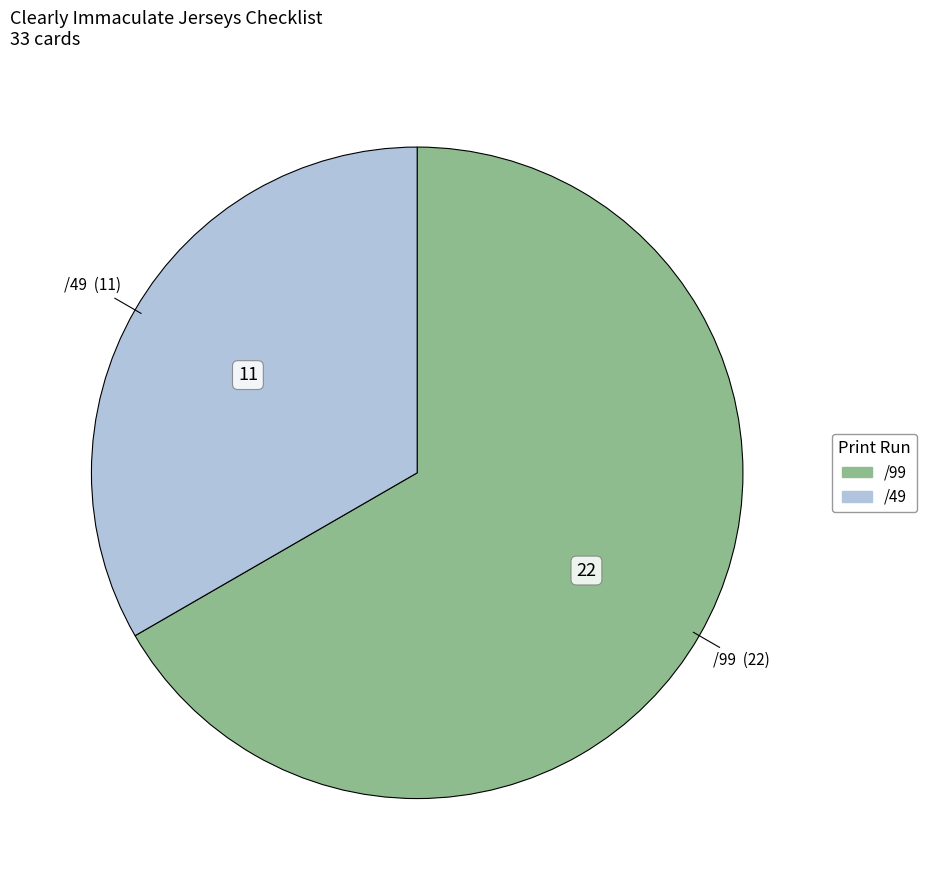

Which has a higher value, /99 or /49?

/99